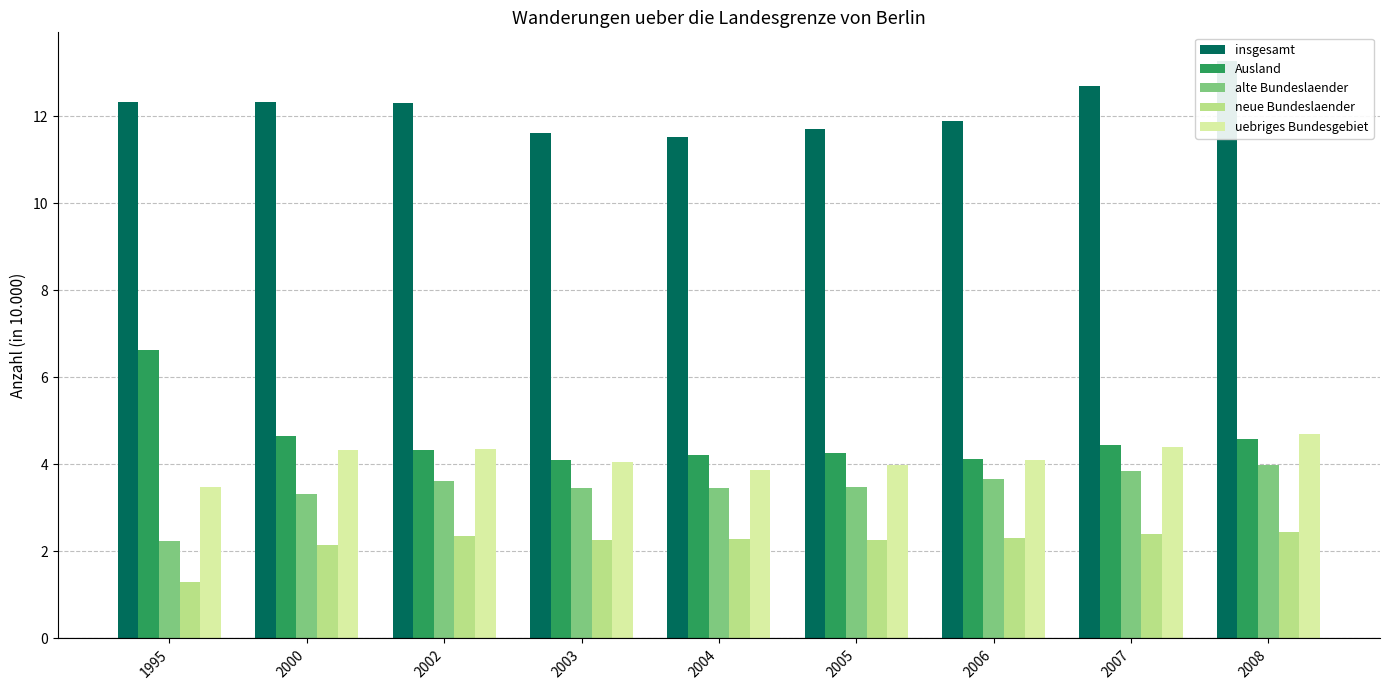

Reading left to right, what are all the values shown in this chart?

insgesamt: 12.3	12.3	12.3	11.6	11.5	11.7	11.9	12.7	13.3
Ausland: 6.6	4.7	4.3	4.1	4.2	4.3	4.1	4.4	4.6
alte Bundeslaender: 2.2	3.3	3.6	3.5	3.5	3.5	3.7	3.9	4.0
neue Bundeslaender: 1.3	2.2	2.4	2.3	2.3	2.3	2.3	2.4	2.4
uebriges Bundesgebiet: 3.5	4.3	4.4	4.0	3.9	4.0	4.1	4.4	4.7